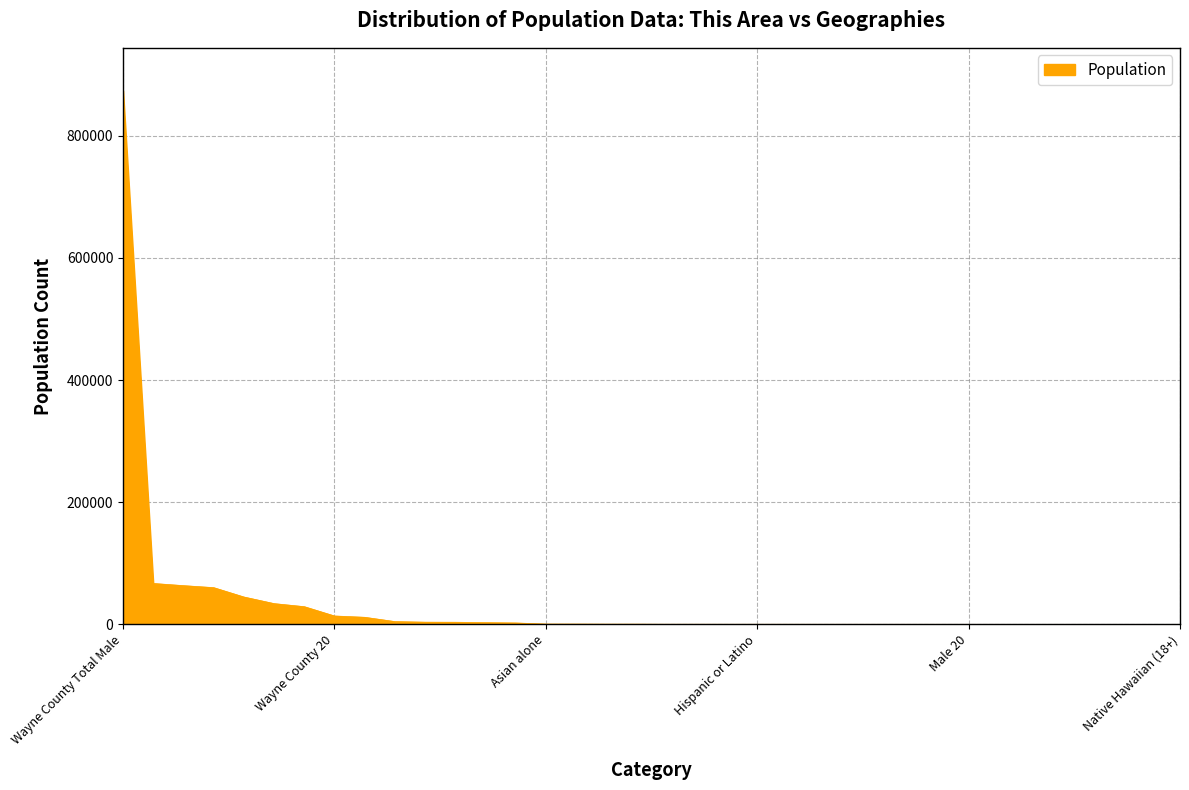

What is the greatest value displayed?

874161